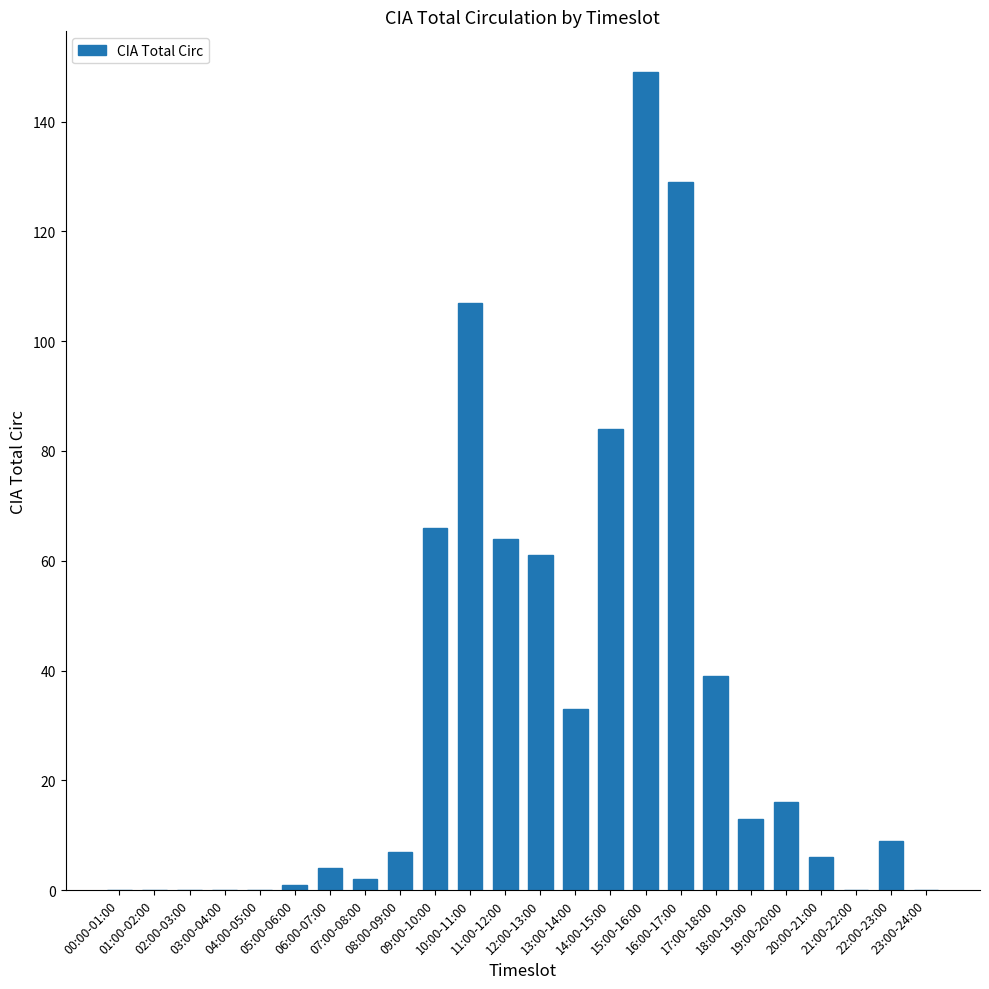

What is the sum of all values?

790